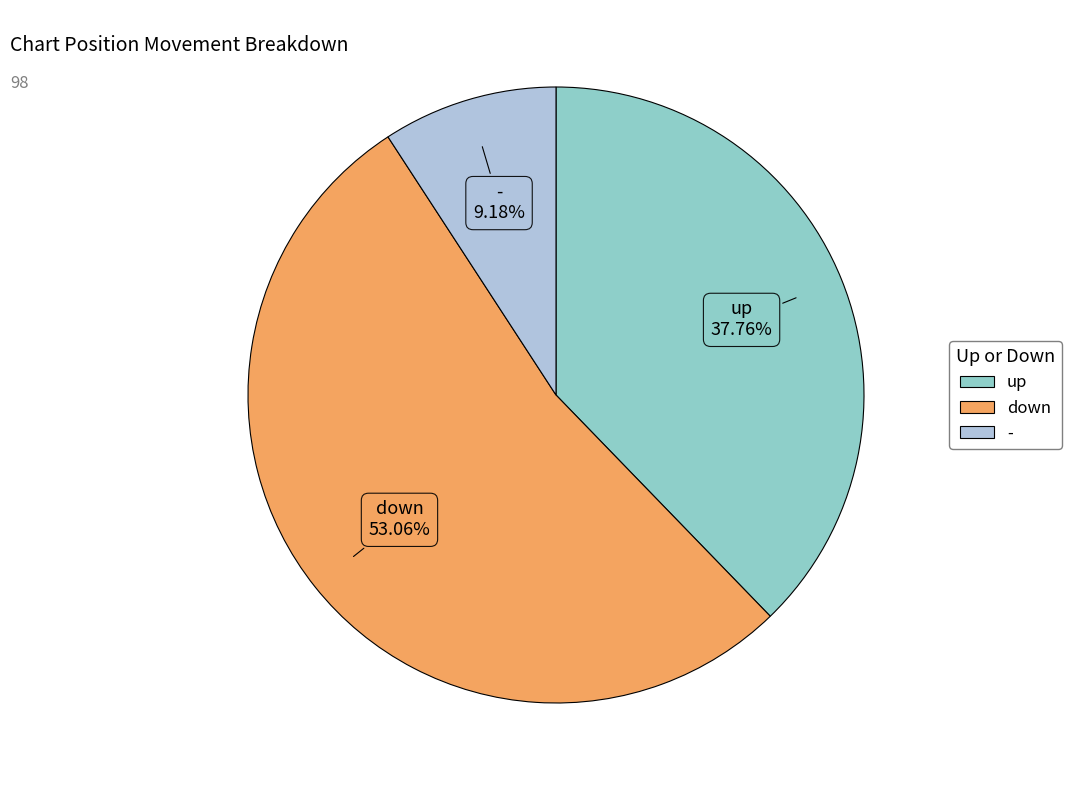

Approximately how many times larger is the value at - compared to up?

0.2